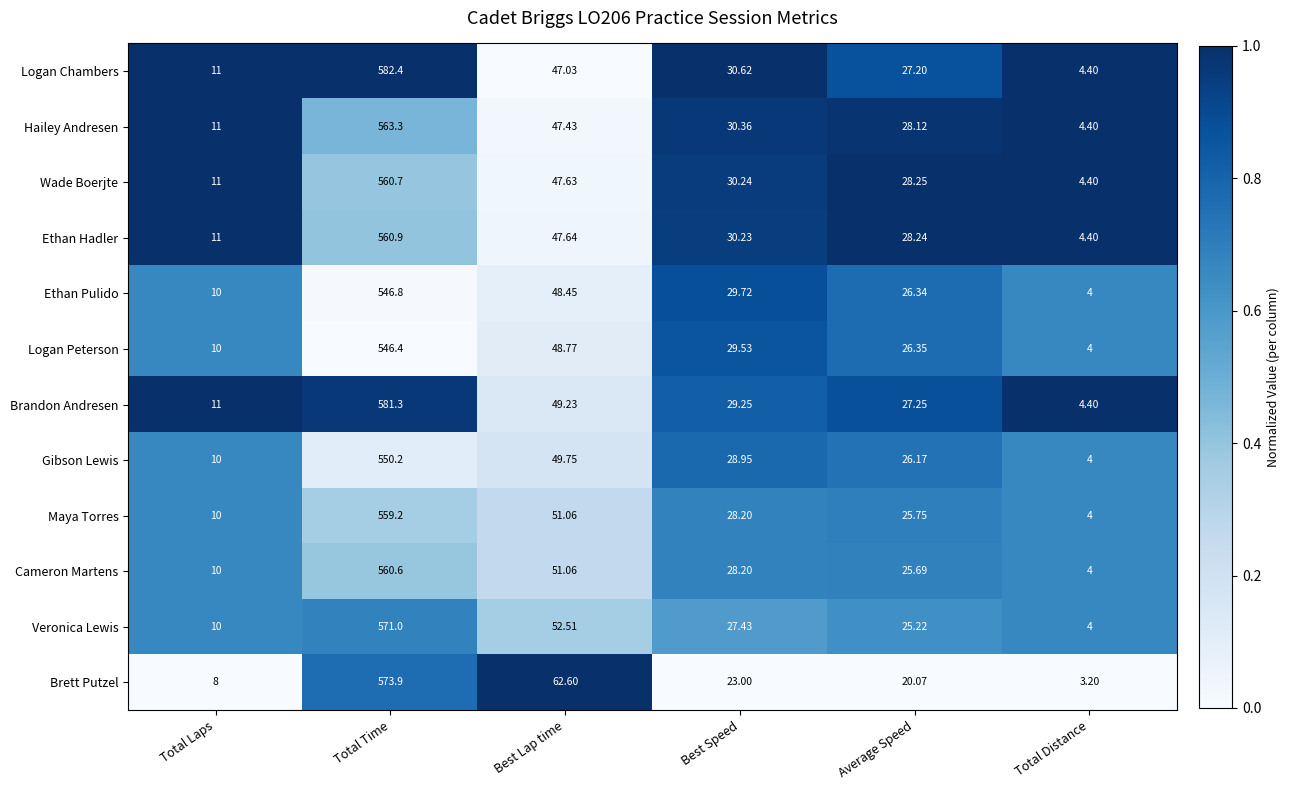

Where does the Veronica Lewis series first go above 27?

Total Time